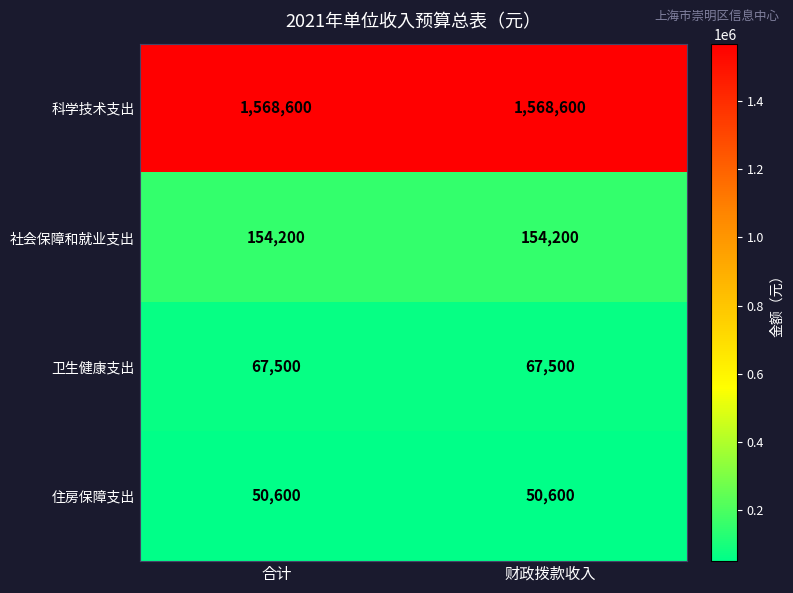

What is the greatest value displayed?

1568600